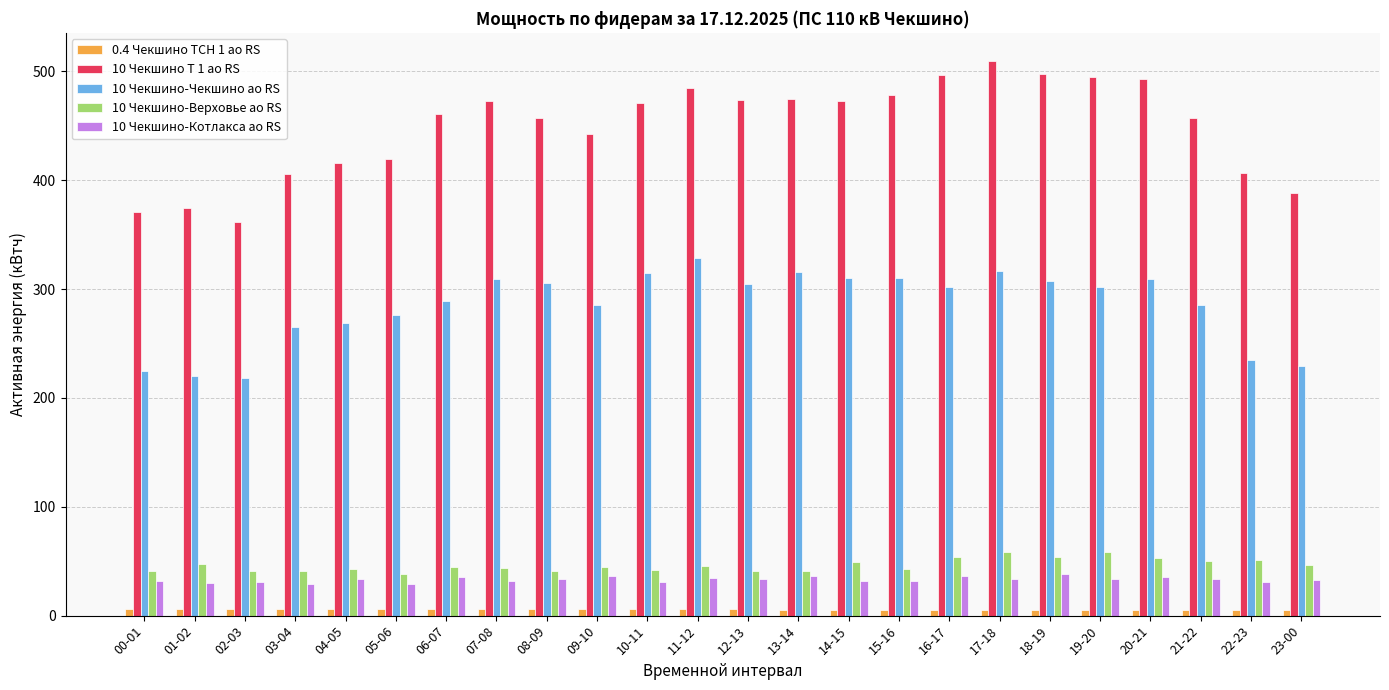

Is the value of 10 Чекшино-Чекшино ао RS at 14-15 greater than the value of 10 Чекшино-Котлакса ао RS at 22-23?

Yes